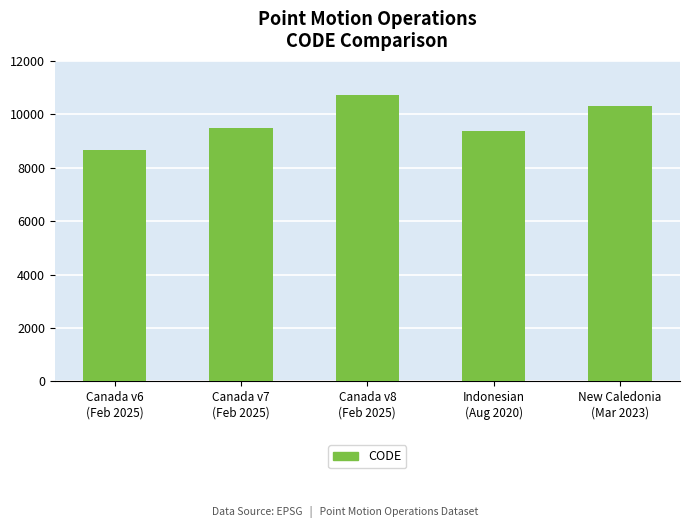

Where is the data nearest to the value 9691?

Canada v7
(Feb 2025)